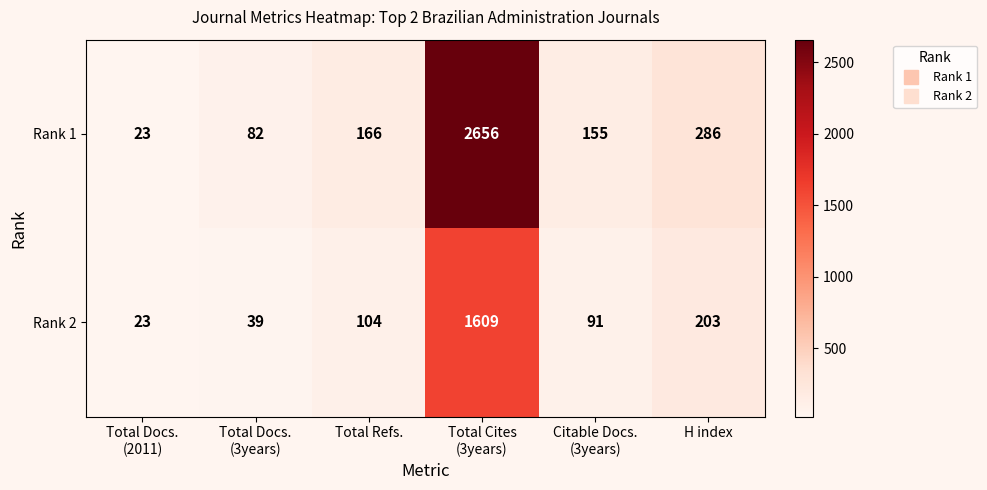

Which label corresponds to the smallest value in the chart?

Total Docs.
(2011)